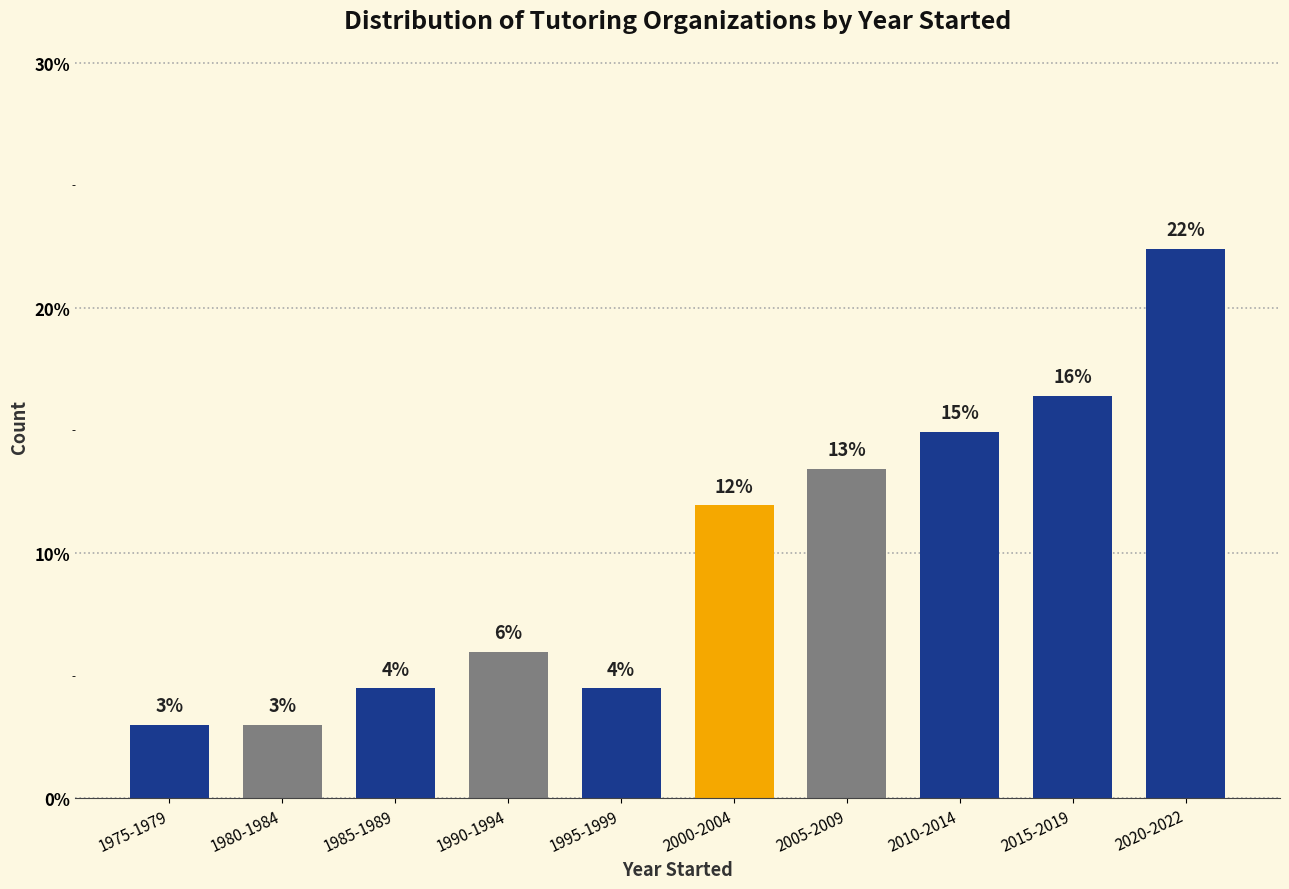

Which label corresponds to the largest value in the chart?

2020-2022